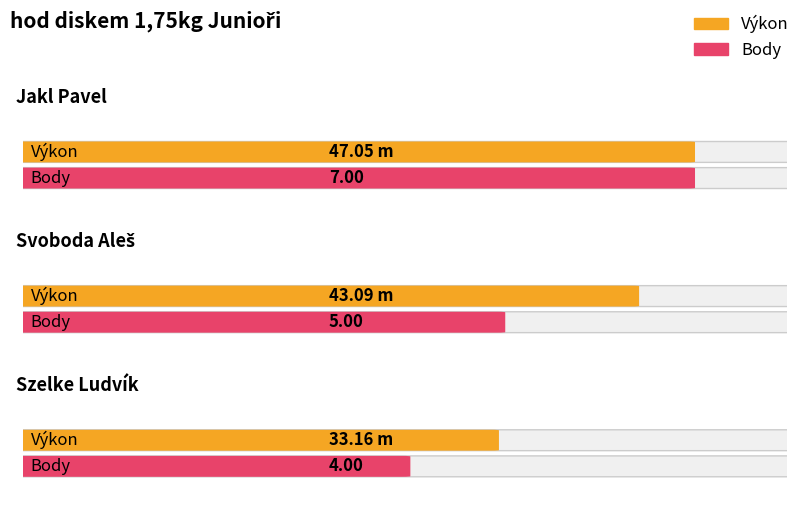

What is the average value of the Výkon series?

41.1